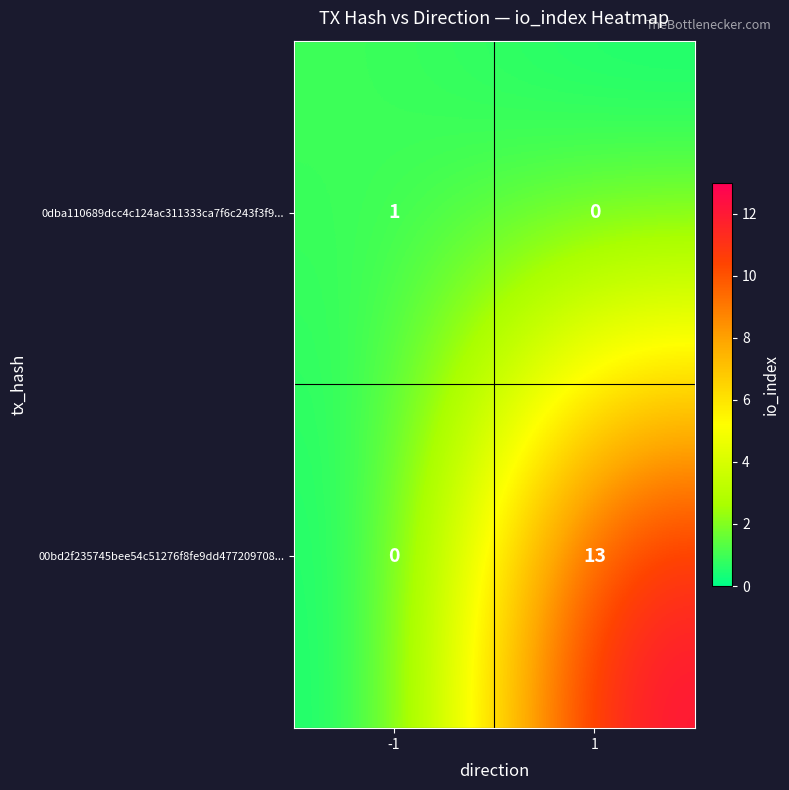

Reading left to right, list all the values displayed in this chart.

0dba110689dcc4c124ac311333ca7f6c243f3f9...: -1=1	1=0
00bd2f235745bee54c51276f8fe9dd477209708...: -1=0	1=13